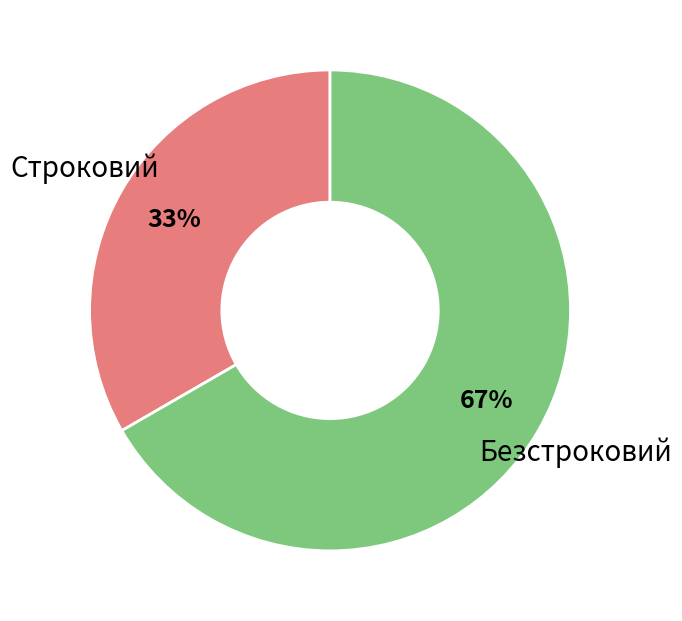

Is there a majority slice in this chart?

Yes